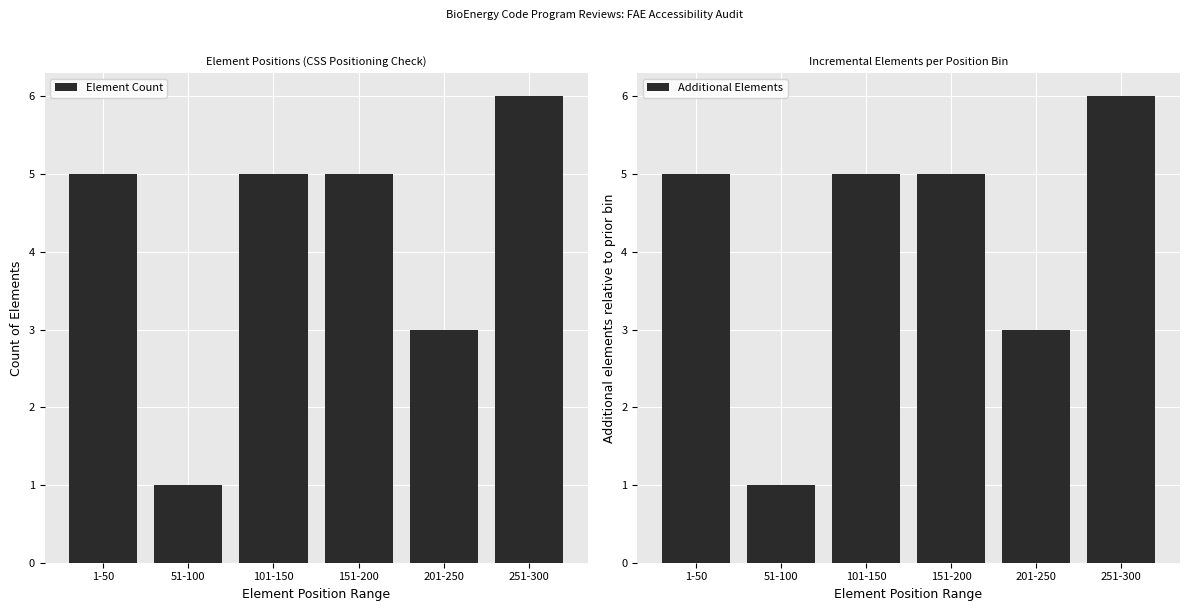

What is the average value of the Additional Elements series?

4